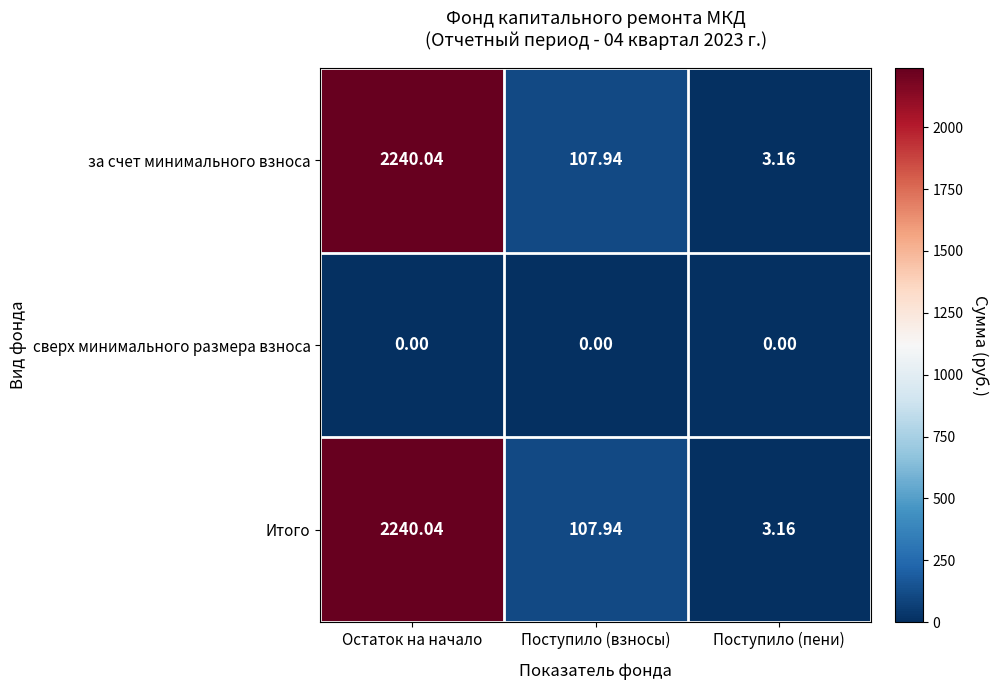

Is the value of за счет минимального взноса at Остаток на начало greater than the value of Итого at Поступило (взносы)?

Yes